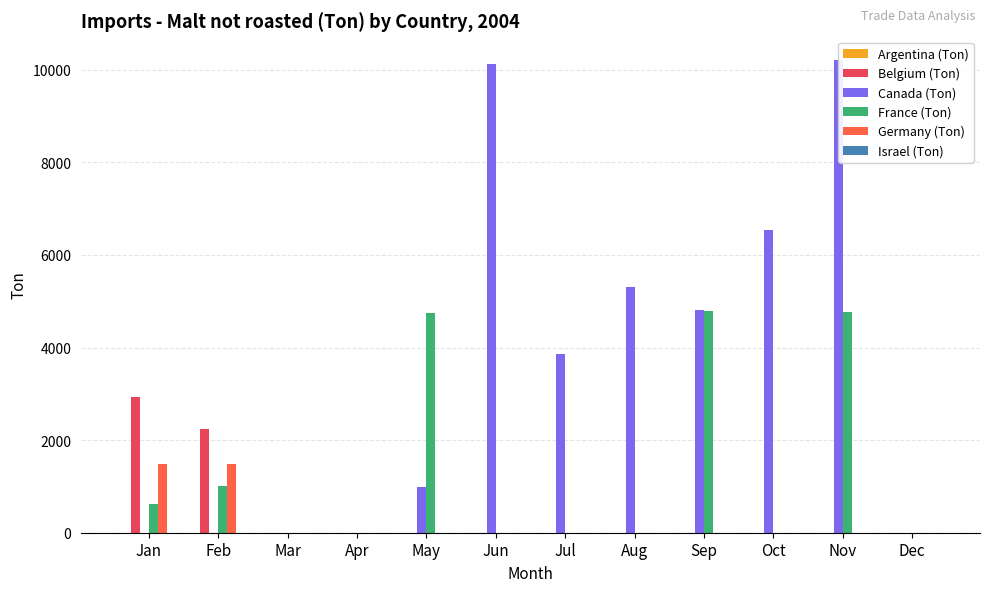

At which label does Israel (Ton) reach its minimum?

Jan